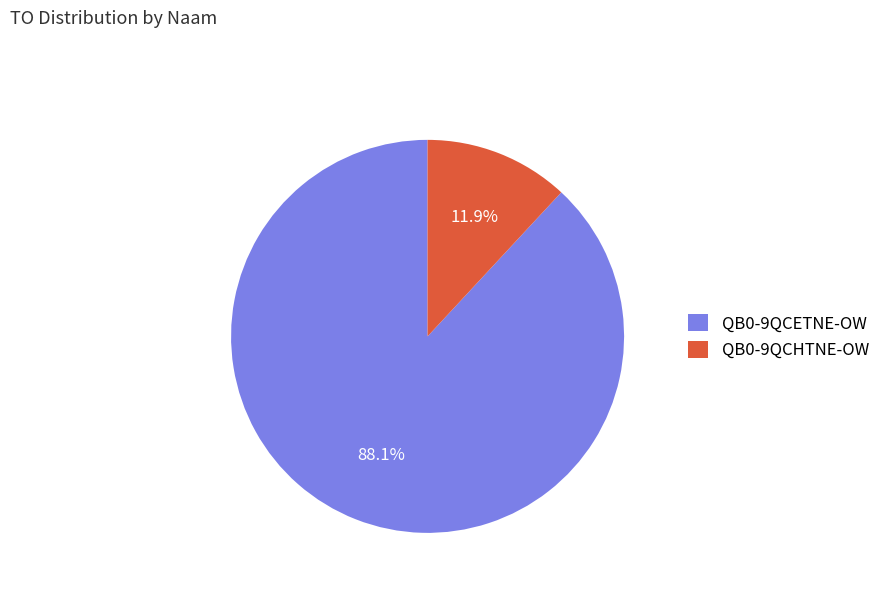

Which category has the biggest portion of the pie?

QB0-9QCETNE-OW